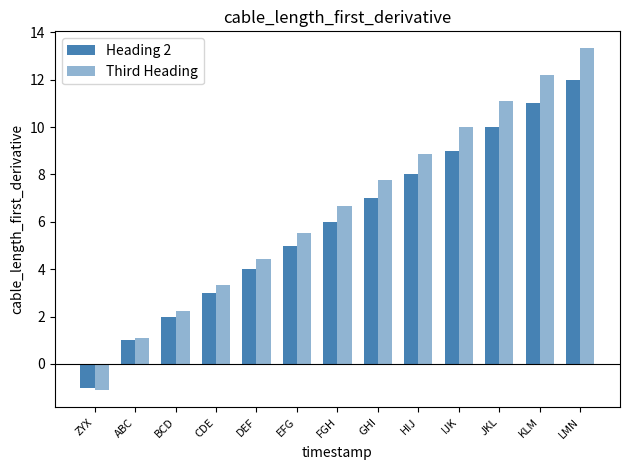

What is the label of the 3rd bar from the right?

JKL